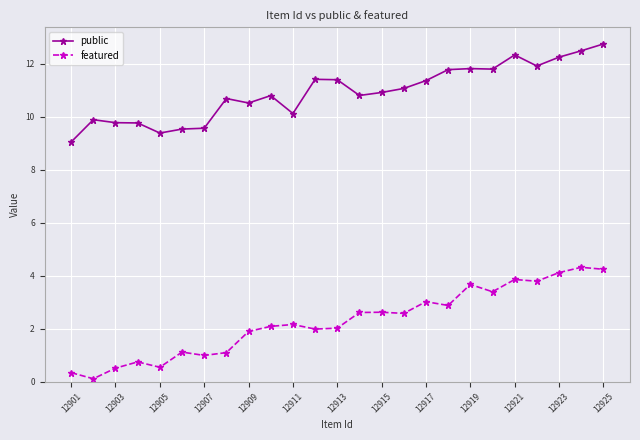

Which series has the largest total across all categories?

public